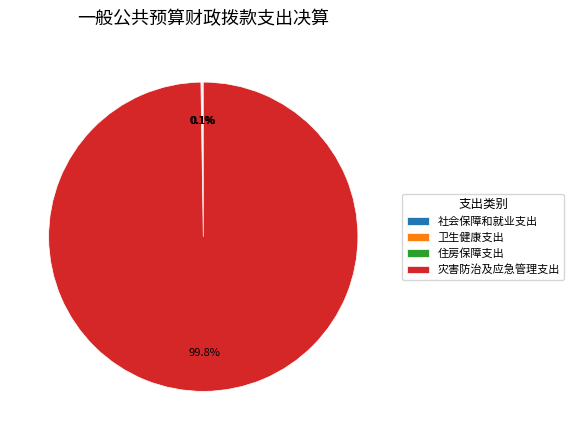

What is the largest slice in the pie chart?

灾害防治及应急管理支出